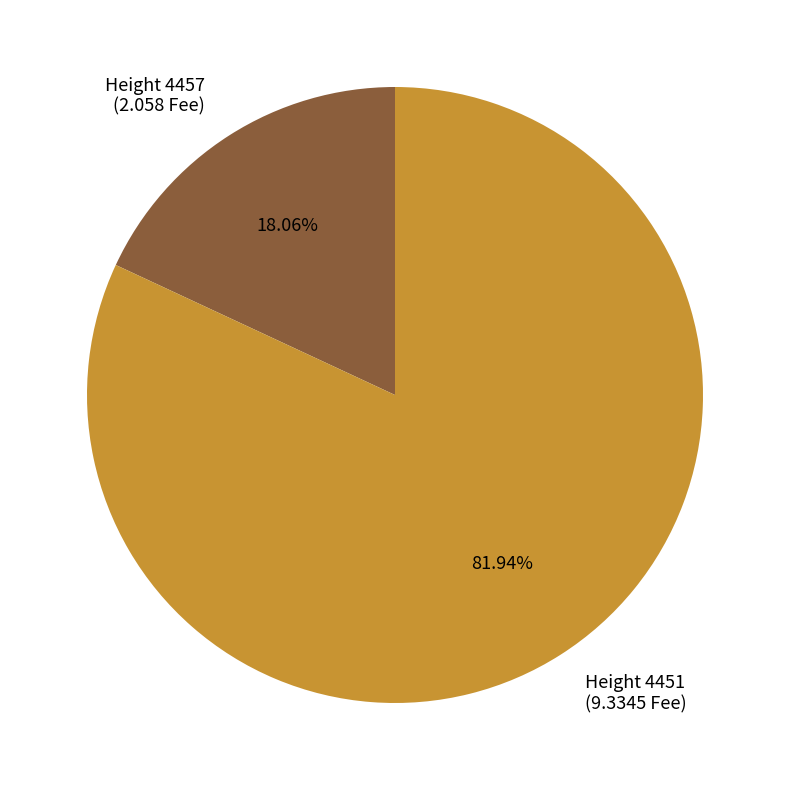

Is the sum of Height 4451 (9.3345 Fee) and Height 4457 (2.058 Fee) greater than half?

Yes